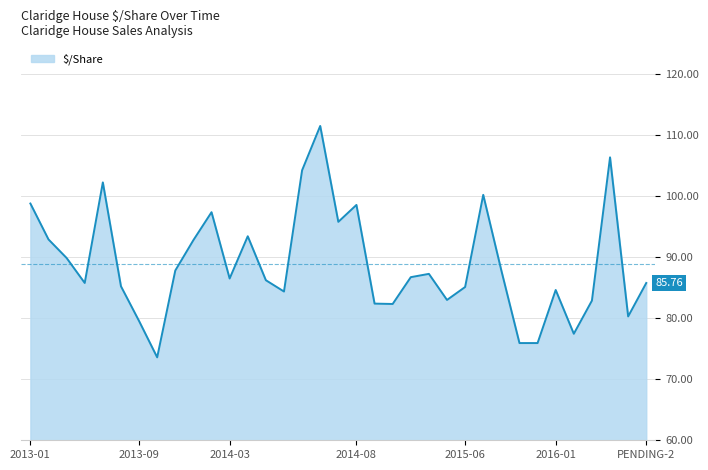

What is the difference between the maximum and minimum values?

37.9